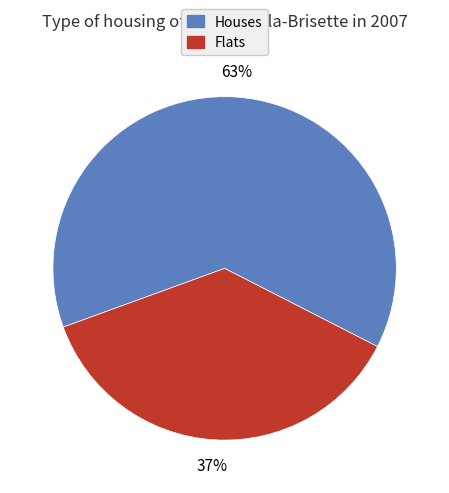

Is there a majority slice in this chart?

Yes